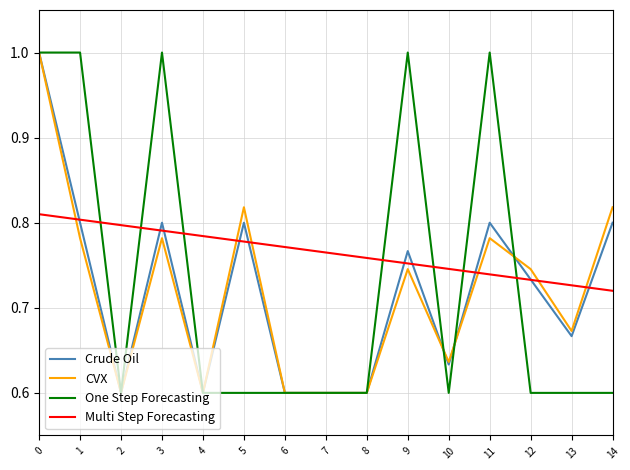

What is the spread (max minus min) of values at 11?

0.3